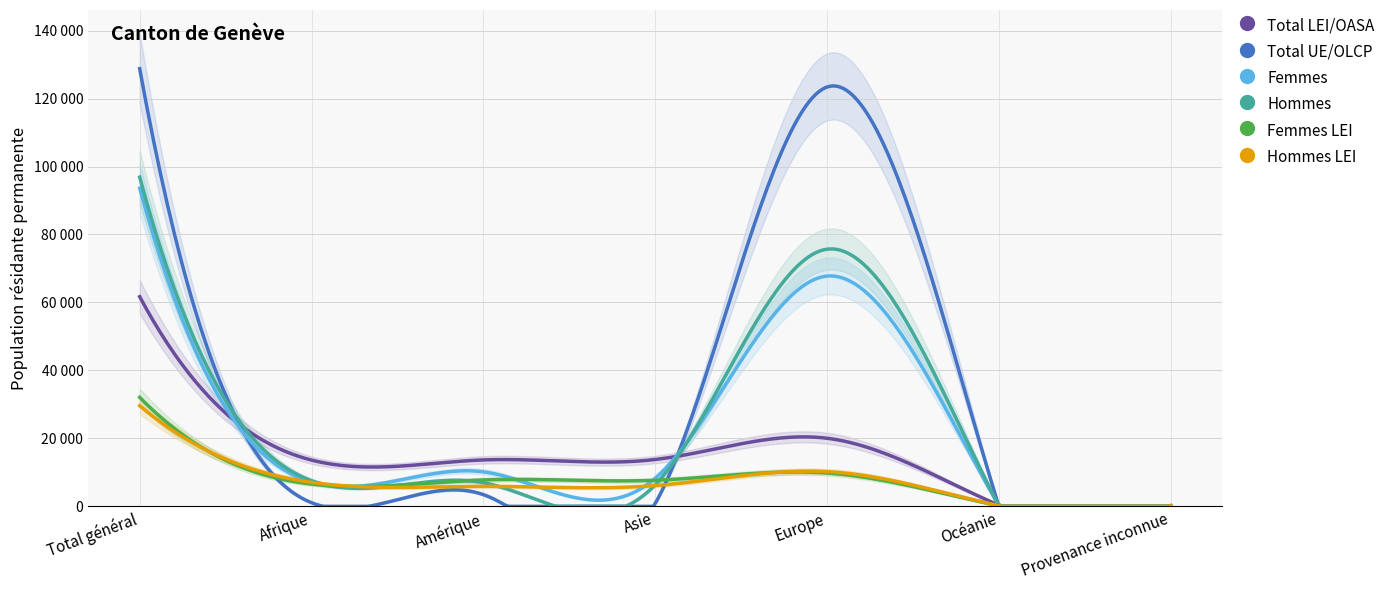

What are all the series names shown in the legend?

Total LEI/OASA, Total UE/OLCP, Femmes, Hommes, Femmes LEI, Hommes LEI